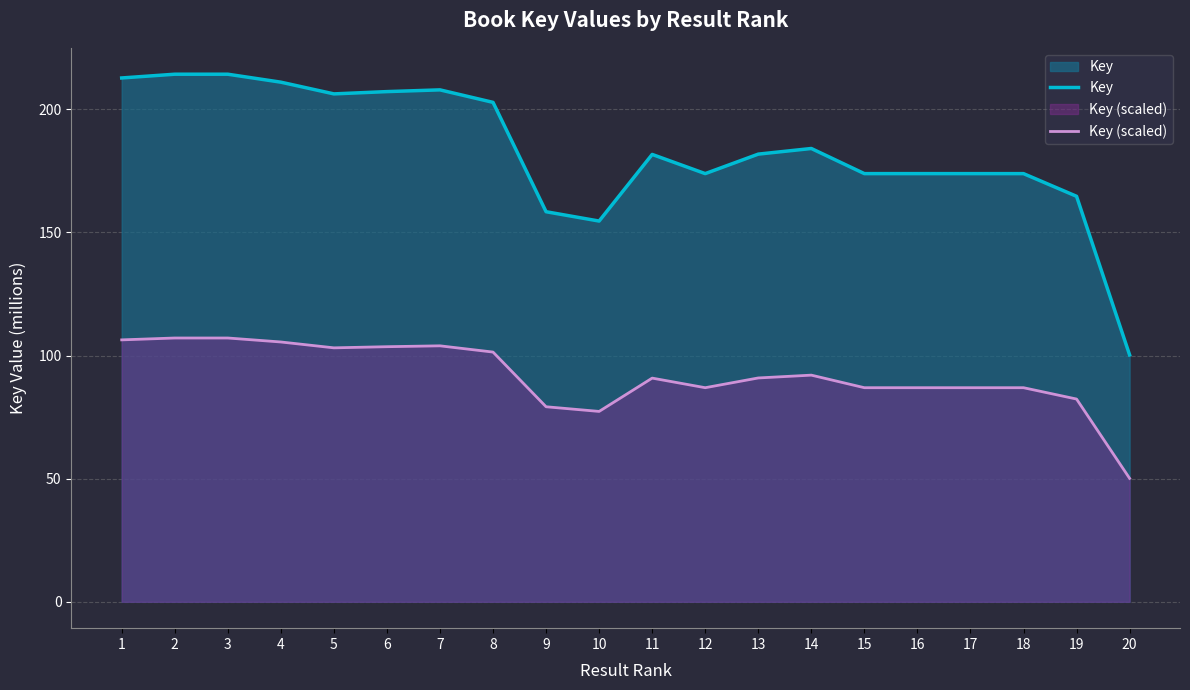

Where is Key nearest to the value 157?

9